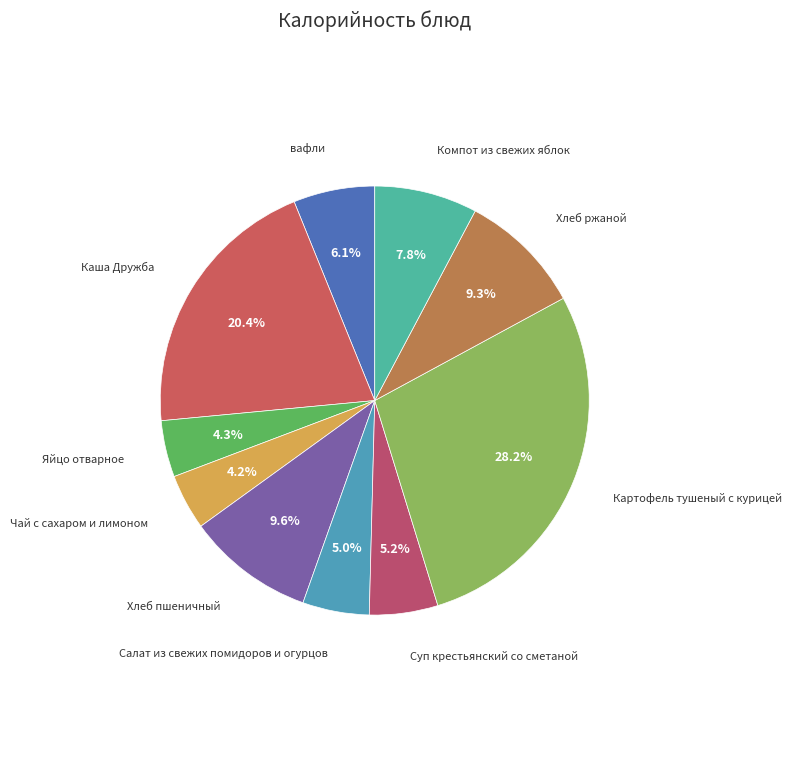

Which slice is the smallest?

Чай с сахаром и лимоном